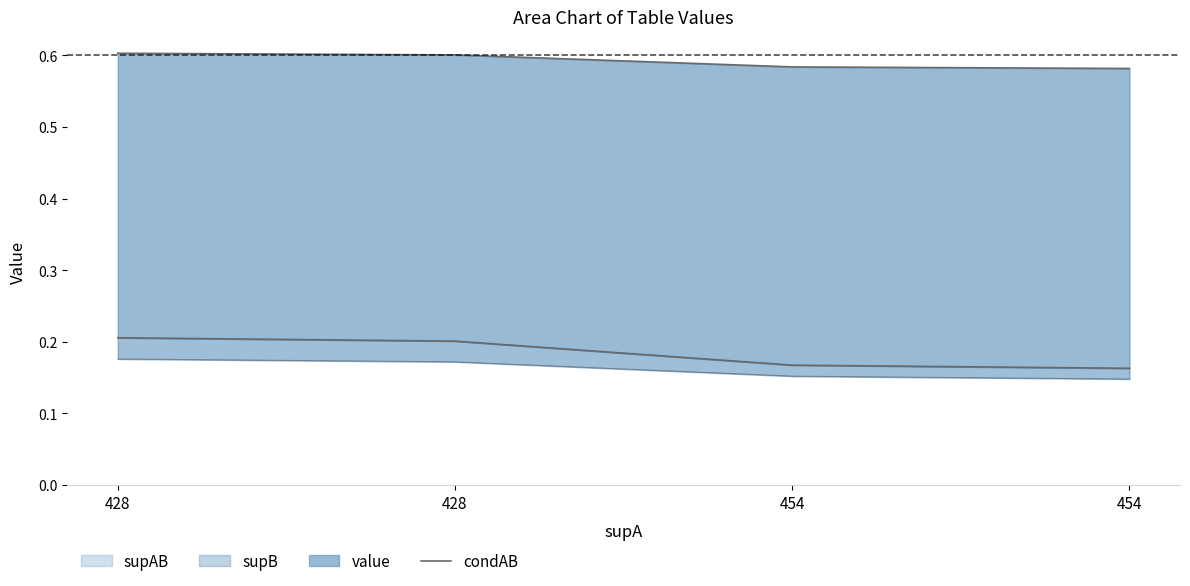

Reading left to right, transcribe all the data shown in this chart.

428=0.2	428=0.2	454=0.2	454=0.2